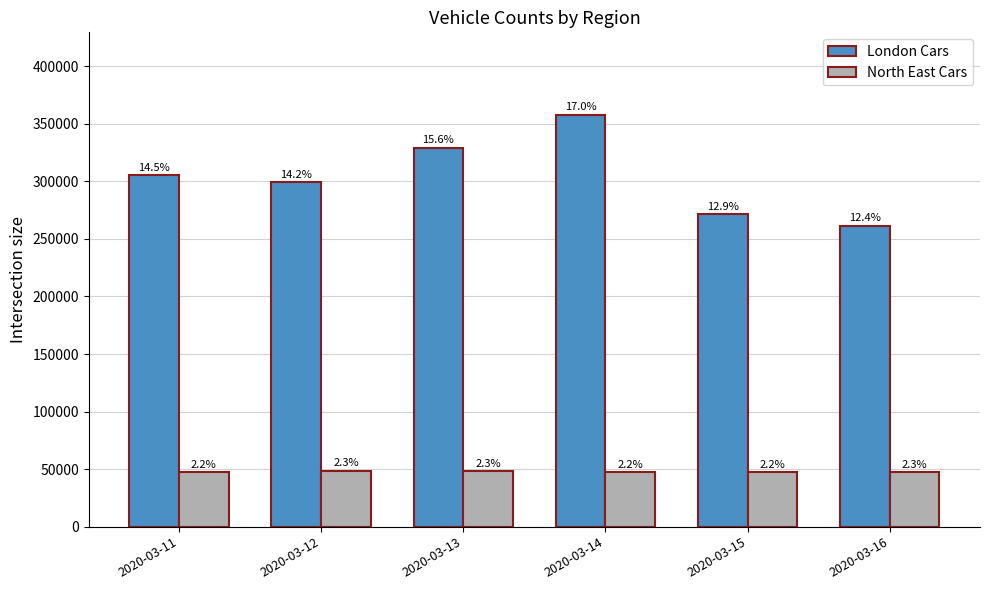

What is the lowest value of the North East Cars series?

47114